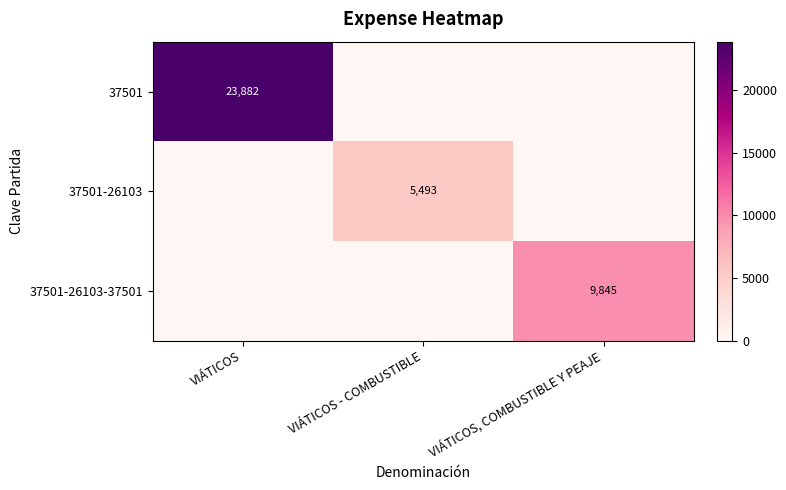

The 37501-26103-37501 series shows 14142 at VIÁTICOS, COMBUSTIBLE Y PEAJE. True or false?

False